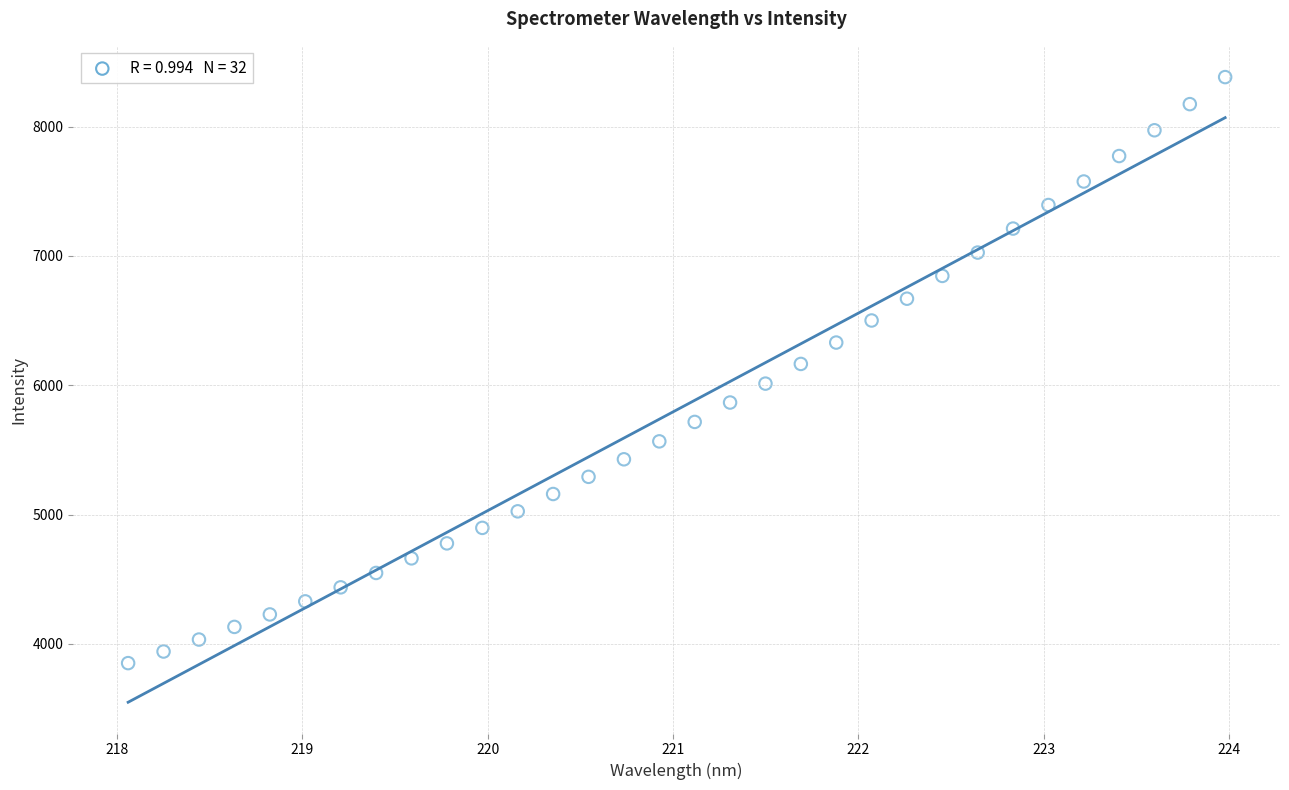

What is the range of X values (max minus min)?

5.9